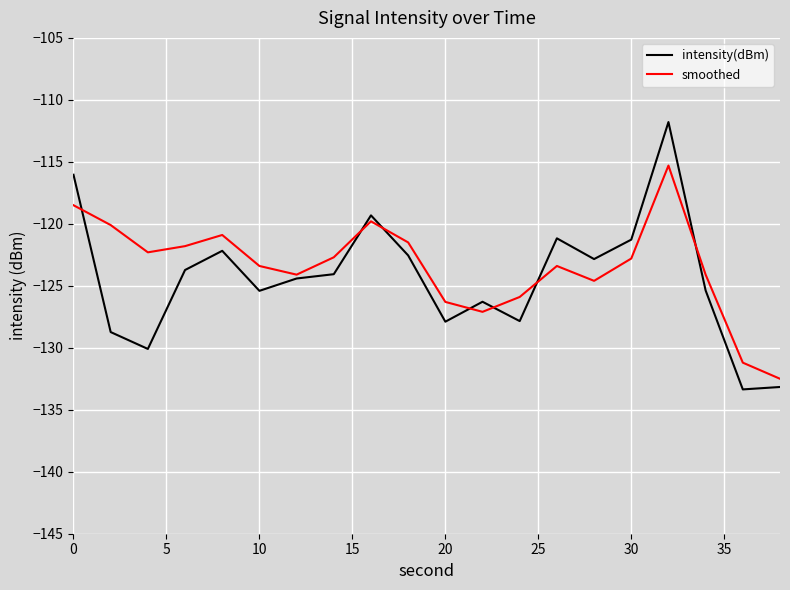

Which series has the widest spread of values?

intensity(dBm)